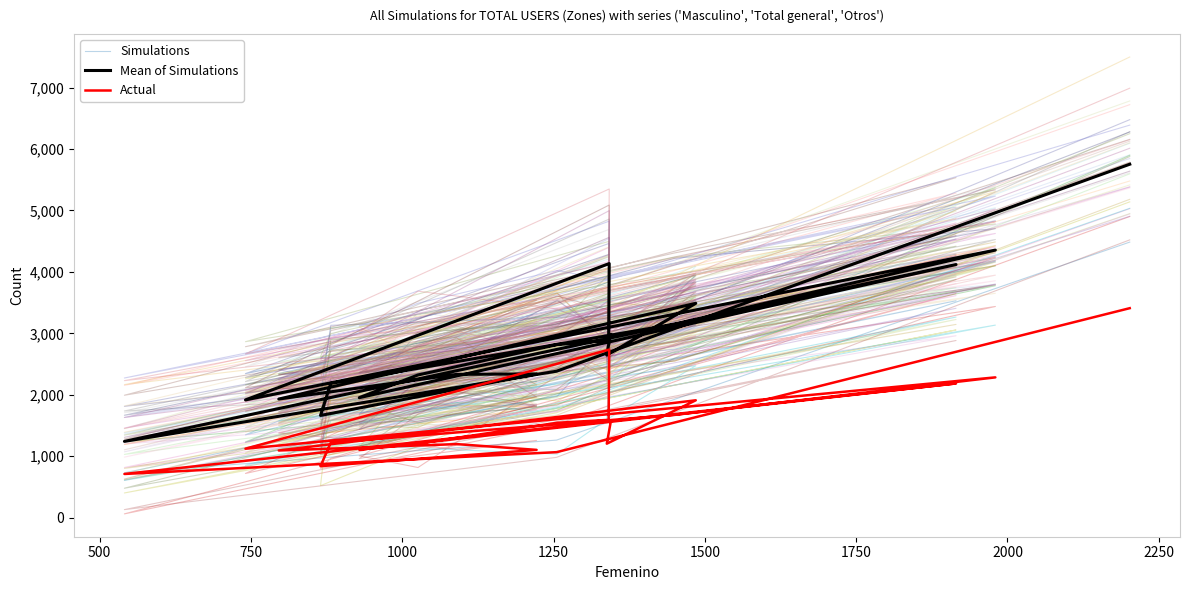

How many interior local peaks does the Simulations series have?

5